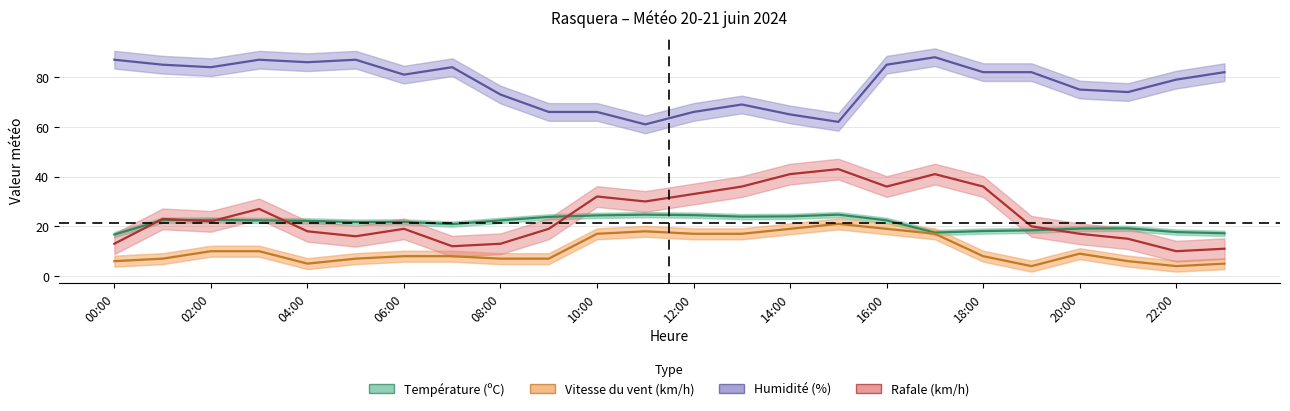

What position from the right is 13:00?

11